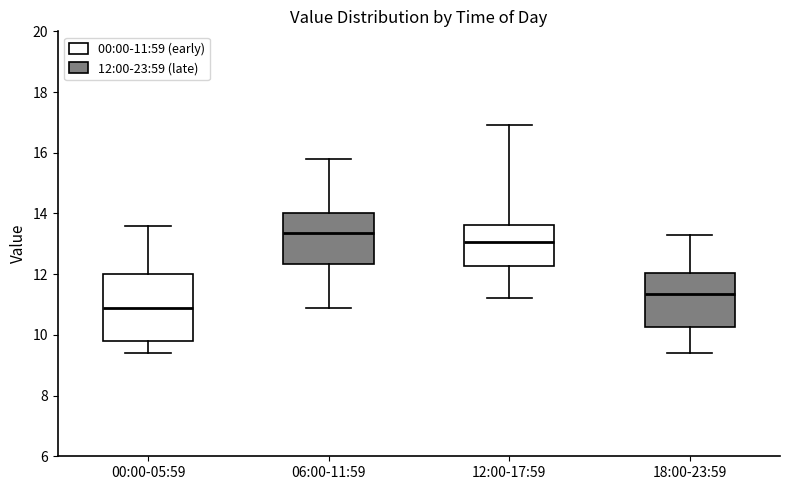

Reading left to right, transcribe this box plot: for each box, give where its median line is, the range the box spans, and where its two whiskers end, as read against the y-axis. The values are not printed on the chart, so give them approximately, as read against the axis.

00:00-05:59: median 11.0, box 9.8 to 12.0, whiskers 9.4 to 13.6
06:00-11:59: median 13.4, box 12.4 to 14.0, whiskers 11.0 to 15.8
12:00-17:59: median 13.0, box 12.2 to 13.6, whiskers 11.2 to 17.0
18:00-23:59: median 11.4, box 10.2 to 12.0, whiskers 9.4 to 13.4